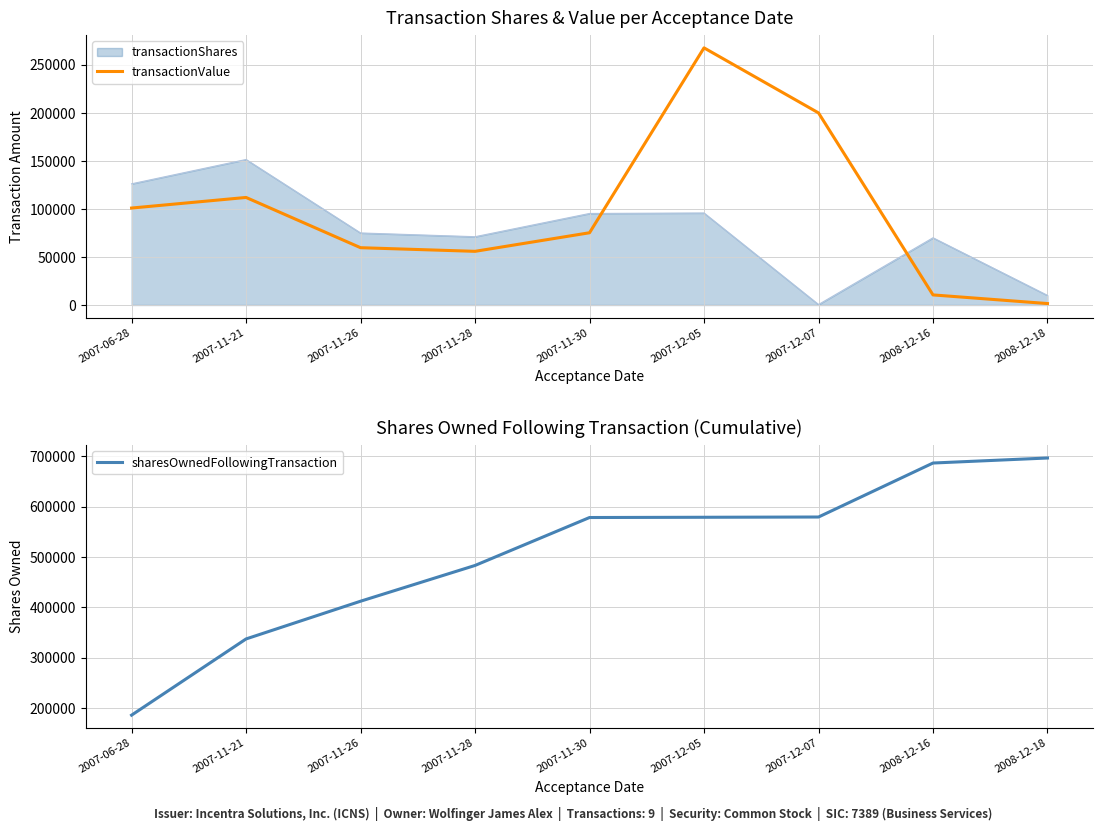

What is the difference between the sharesOwnedFollowingTransaction values at 2007-12-07 and 2007-06-28?

393900